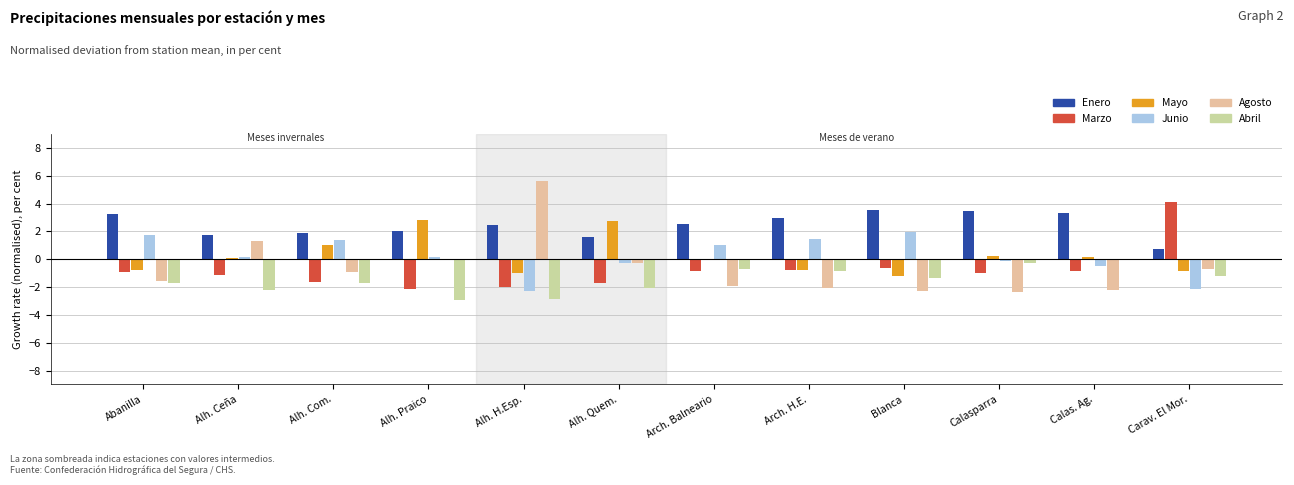

Which series changed the most between Alh. Ceña and Calasparra?

Agosto